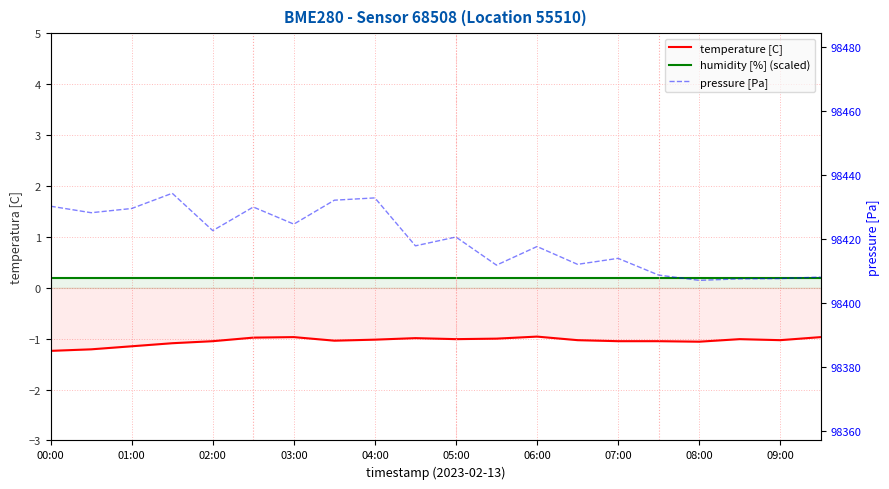

Is the value of temperature [C] at 07:00 greater than the value of humidity [%] (scaled) at 09:00?

No